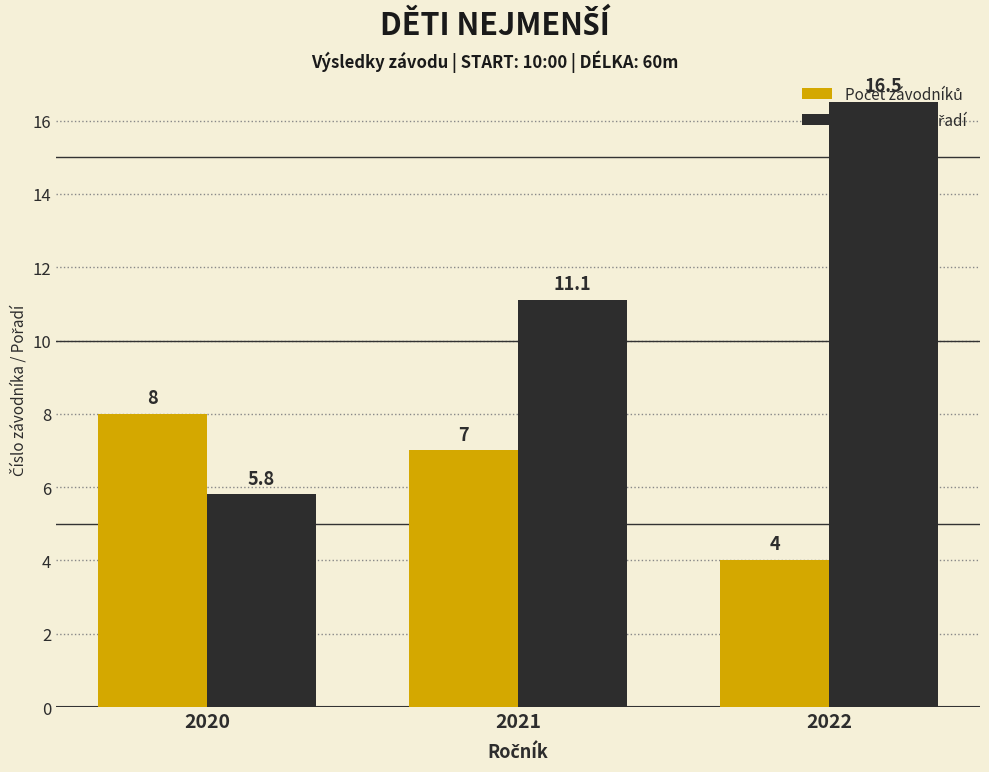

At which category is the sum across all series the highest?

2022